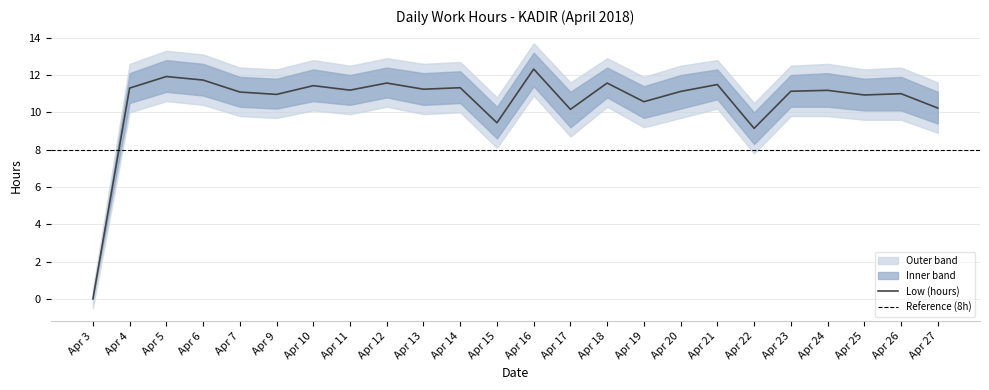

At which category is the sum across all series the highest?

16